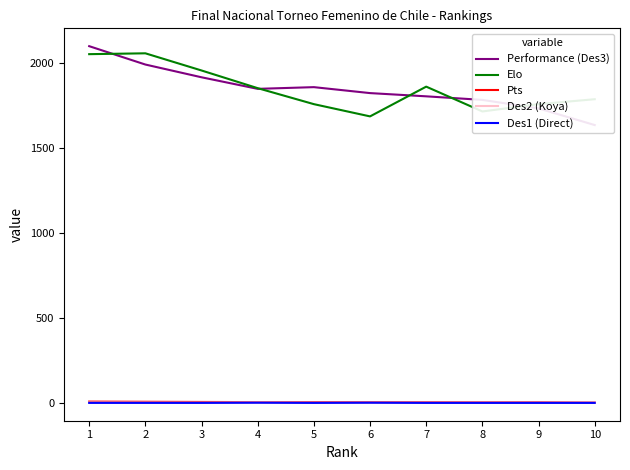

Where does the Elo series first go above 1851?

1